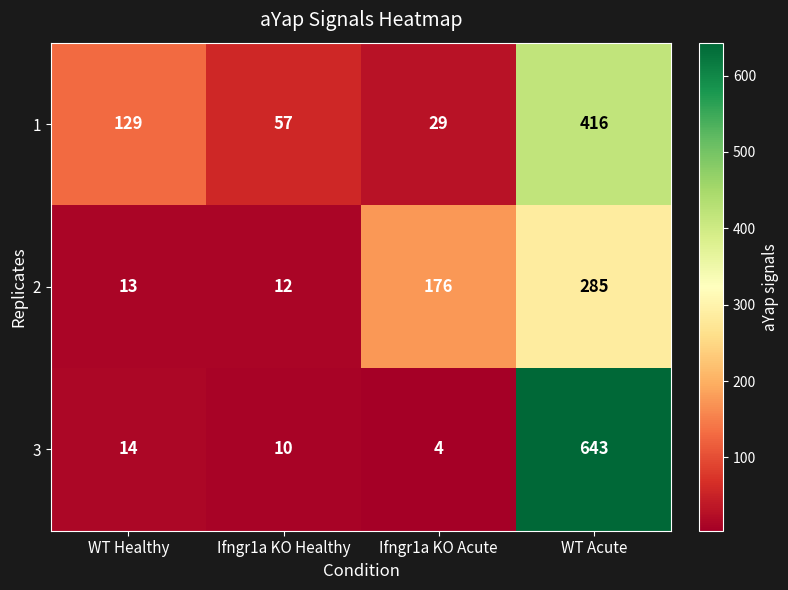

Where is 1 nearest to the value 222?

WT Healthy